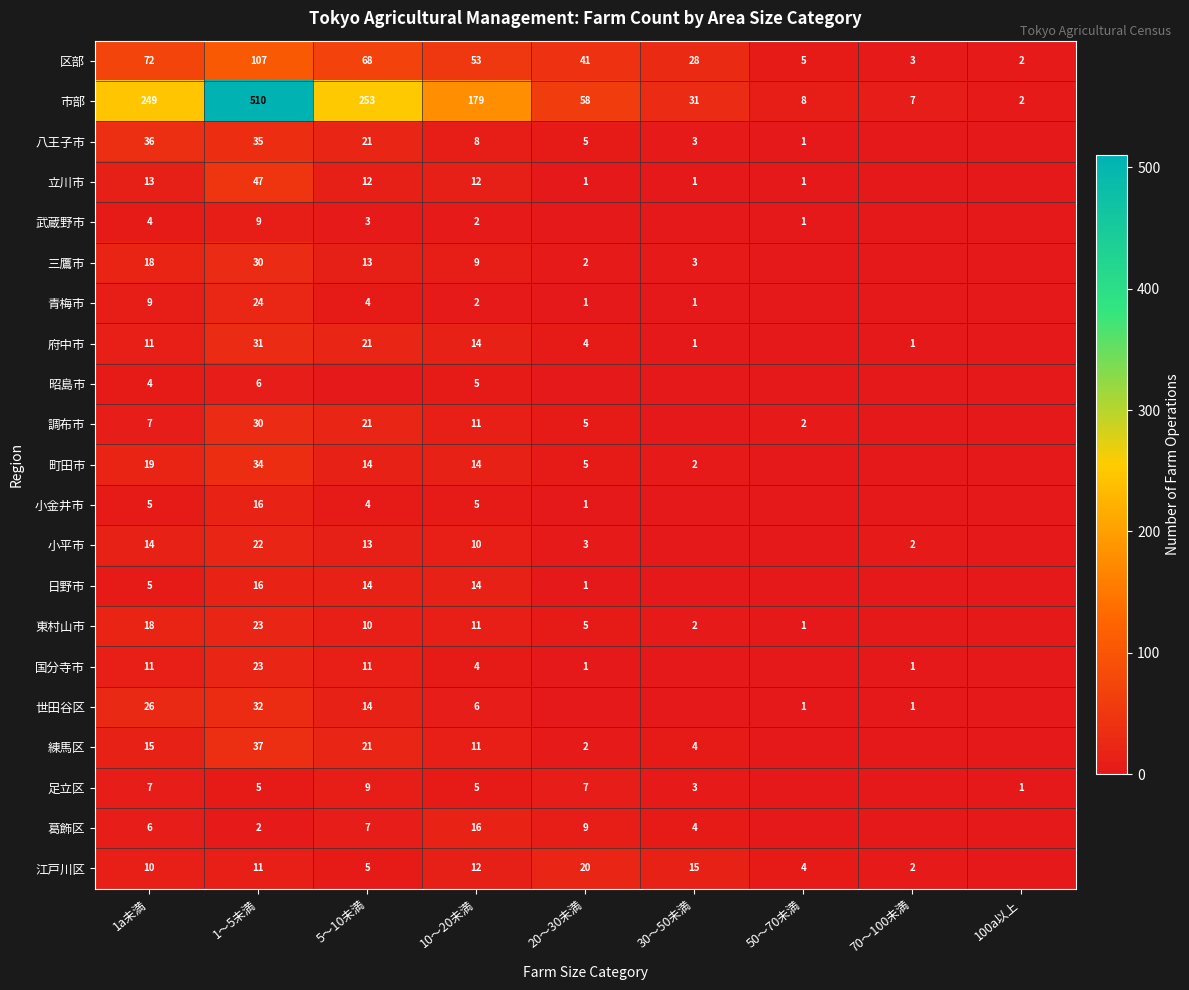

Is the value of 府中市 at 5～10未満 greater than the value of 世田谷区 at 70～100未満?

Yes